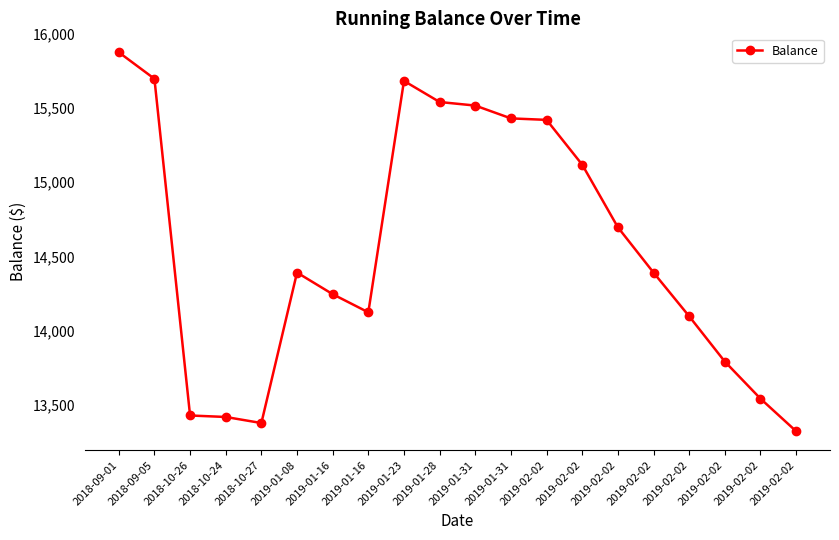

How many series are shown in this chart?

1